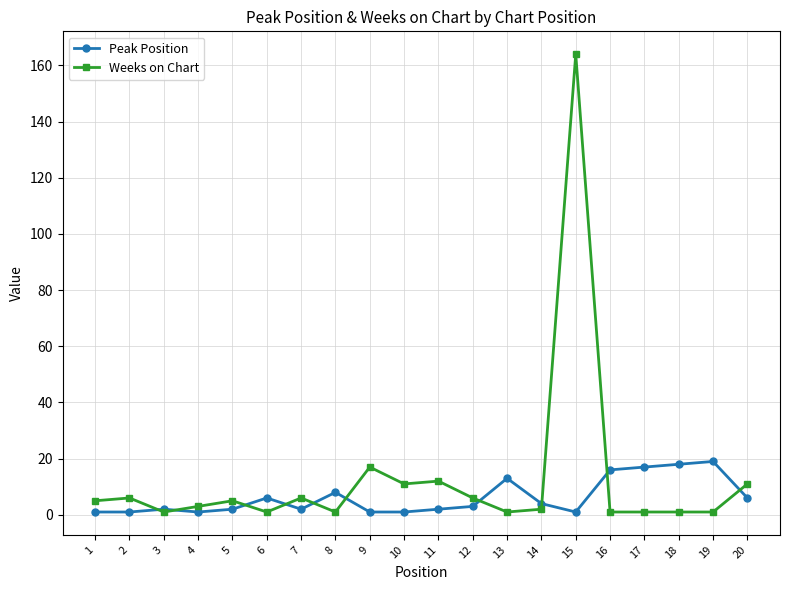

List the series in order of their peak value, highest first.

Weeks on Chart, Peak Position